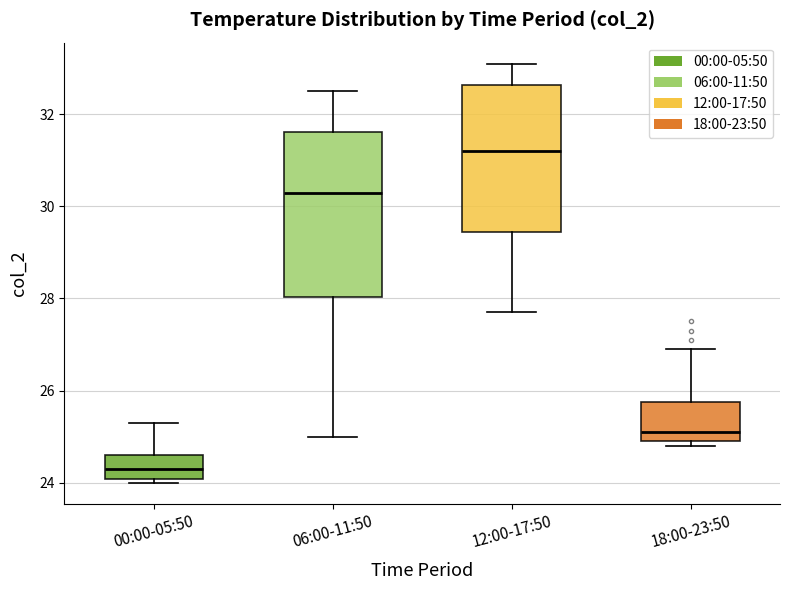

Comparing the boxes themselves (not the whiskers), which one is the tallest?

06:00-11:50